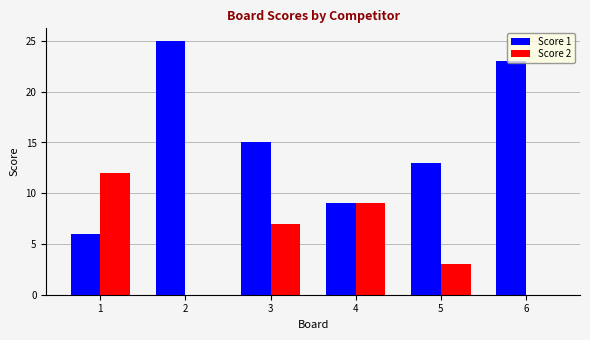

Read the Score 2 value at 4.

9